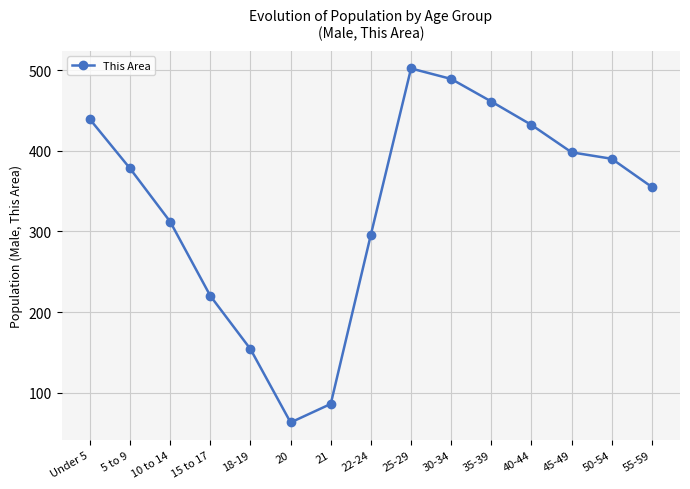

What is the difference between the maximum and second lowest values?

416